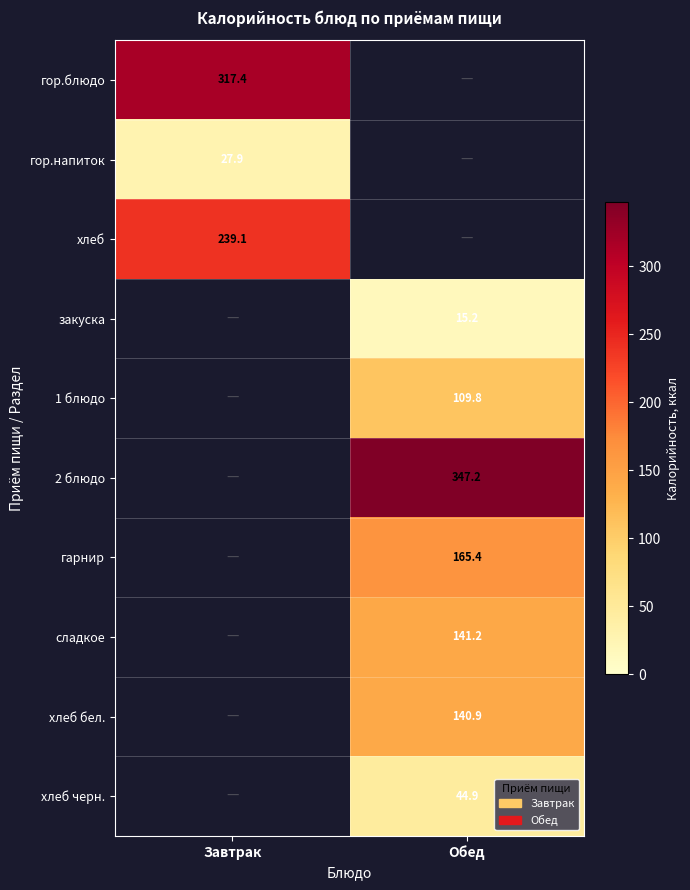

The value of закуска at Обед is 15.2. True or false?

True